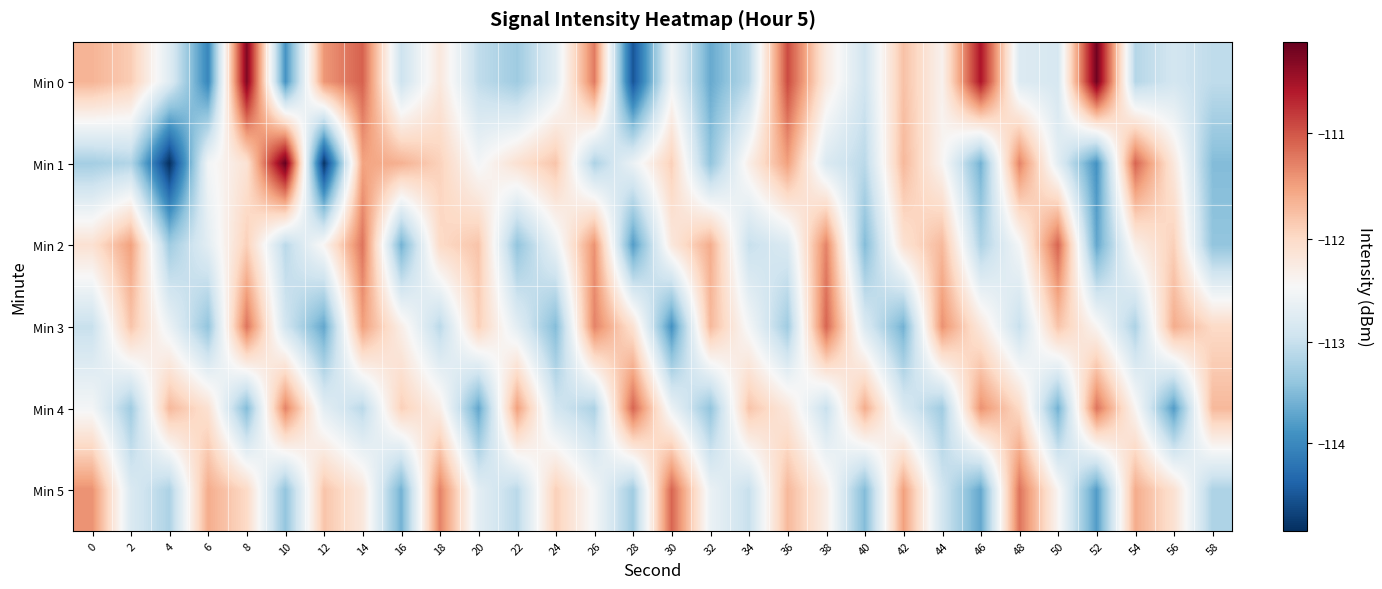

Between 56 and 2, which is larger?

2